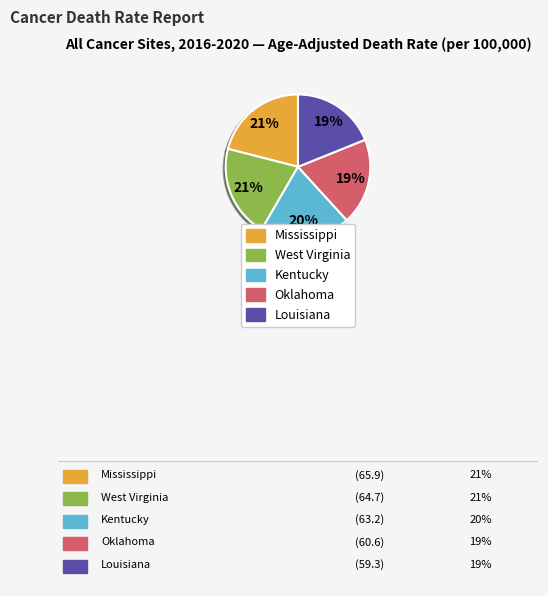

To the nearest percent, what is the combined percentage of Kentucky and Oklahoma?

39%